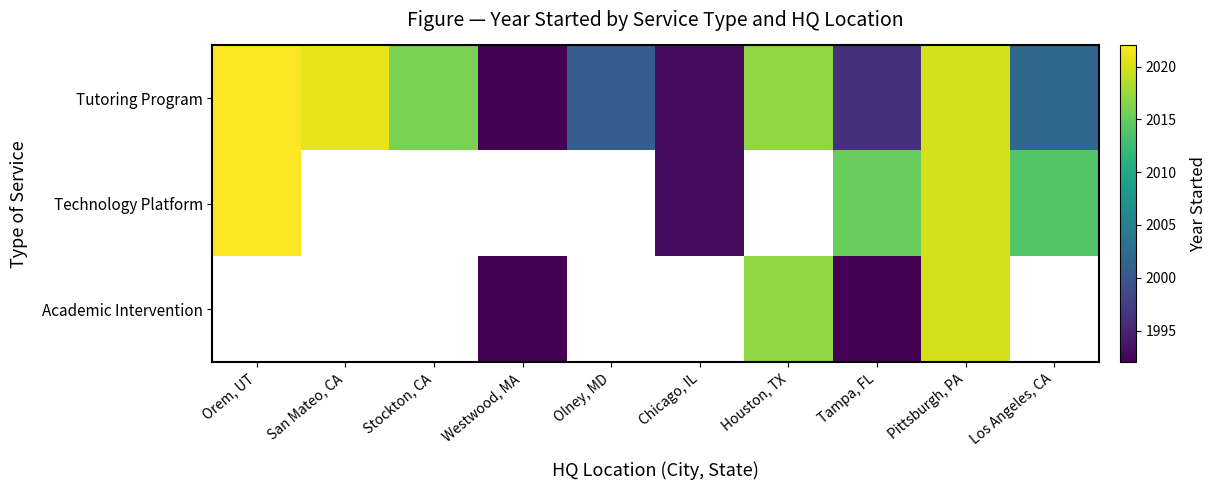

The value of Tutoring Program at Westwood, MA is 3102.9. True or false?

False